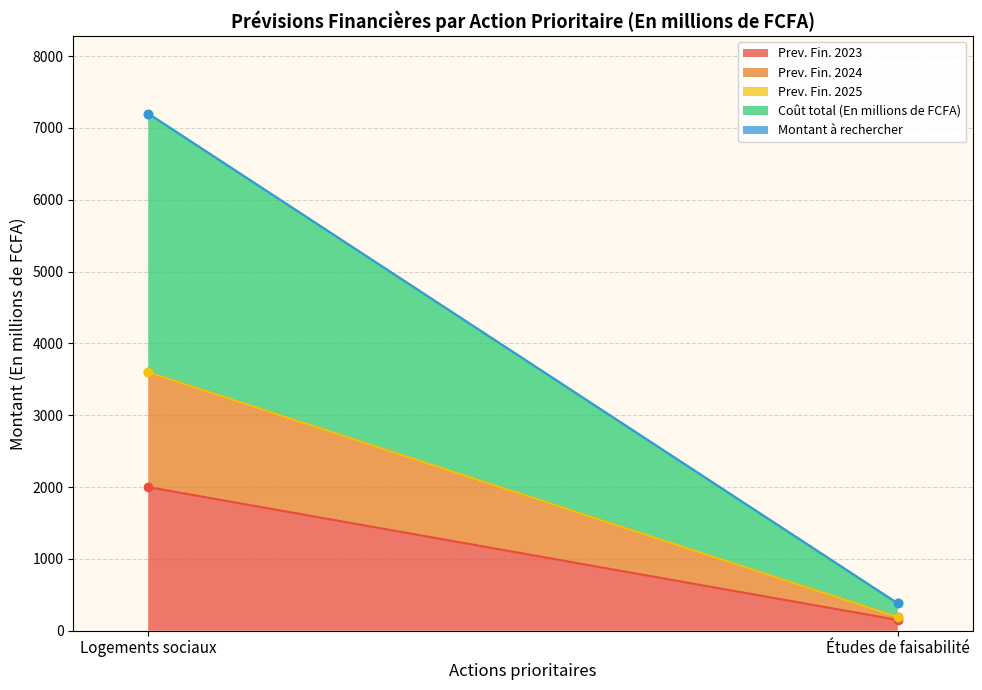

The value of Prev. Fin. 2024 at Logements sociaux is 776. True or false?

False